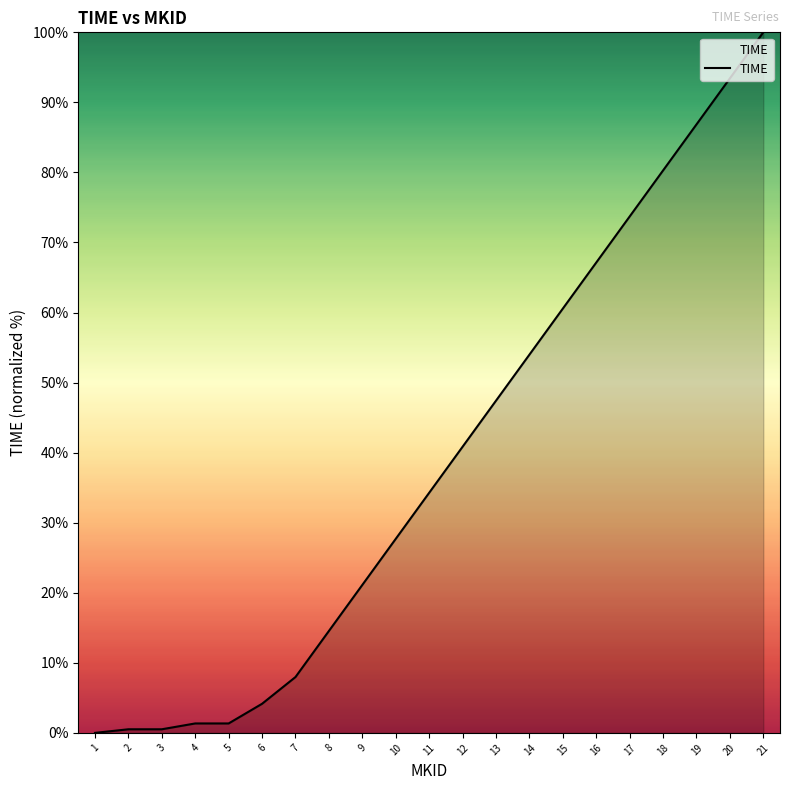

Reading left to right, list all the values displayed in this chart.

1=0.0	2=0.5	3=0.5	4=1.3	5=1.3	6=4.2	7=8.0	8=14.5	9=21.1	10=27.7	11=34.3	12=40.8	13=47.4	14=54.0	15=60.6	16=67.1	17=73.7	18=80.3	19=86.9	20=93.4	21=100.0